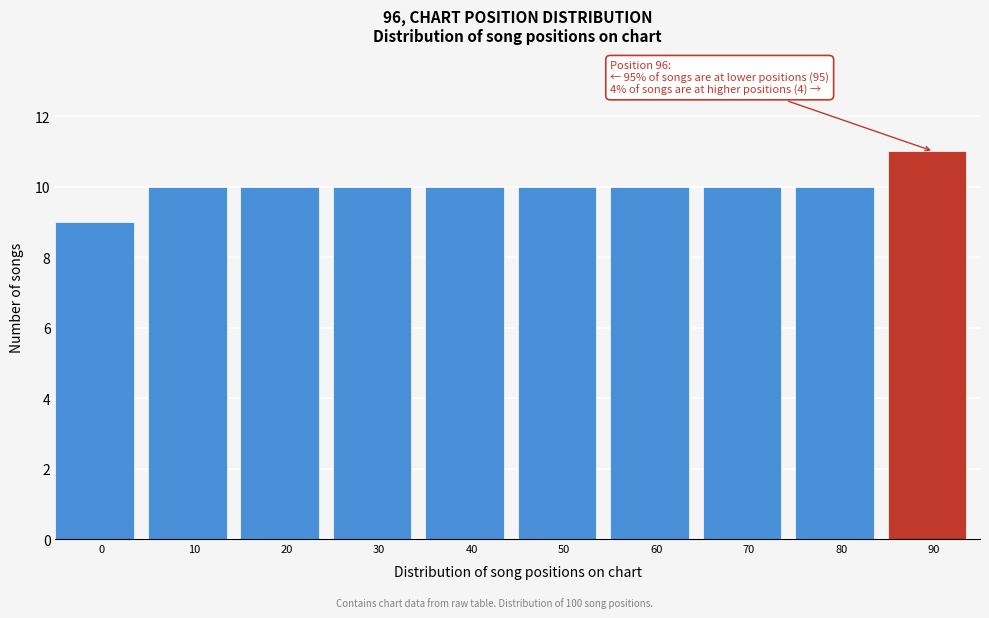

Reading left to right, extract all data points from this chart.

9	10	10	10	10	10	10	10	10	11